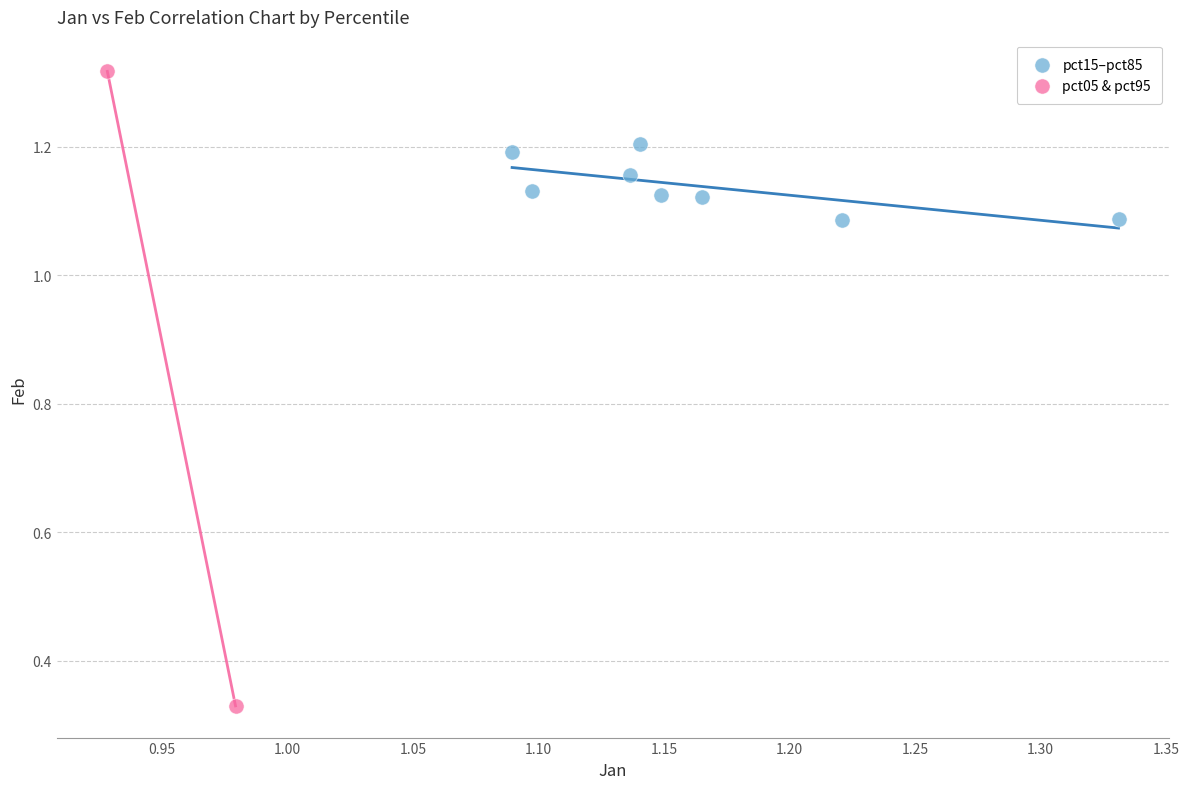

What are all the series names shown in the legend?

pct15–pct85, pct05 & pct95